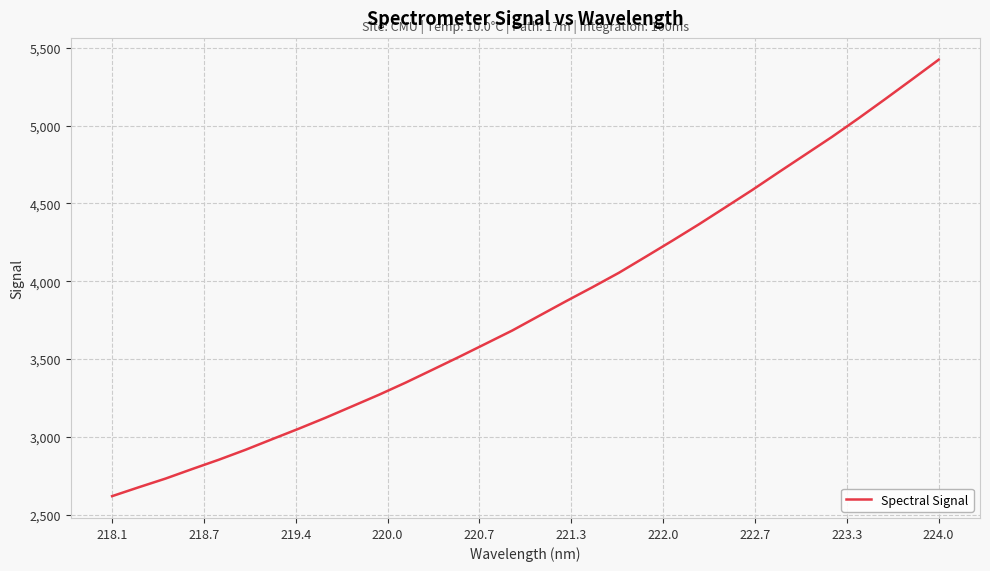

Reading left to right, extract all data points from this chart.

2618.3	2675.4	2731.1	2792.5	2852.5	2916.3	2984.6	3052.3	3122.4	3196.1	3270.0	3348.0	3430.3	3513.1	3597.9	3683.1	3776.8	3869.9	3960.8	4054.3	4156.7	4260.1	4365.7	4475.6	4586.1	4701.0	4814.5	4928.3	5048.1	5171.5	5297.1	5423.6